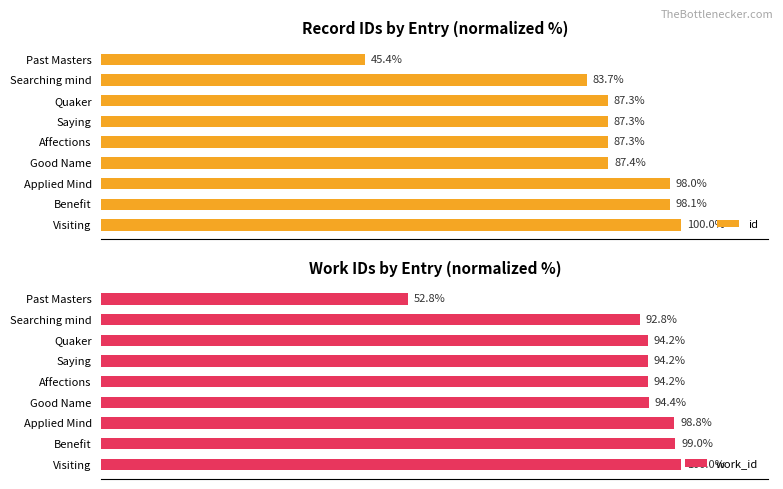

How many data points does each series have?

9